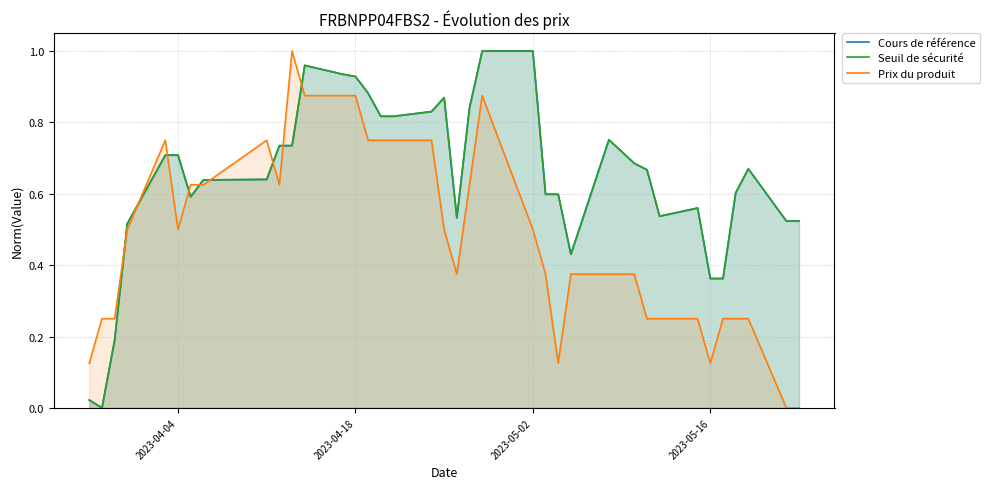

How many values in the Prix du produit series exceed 0?

36